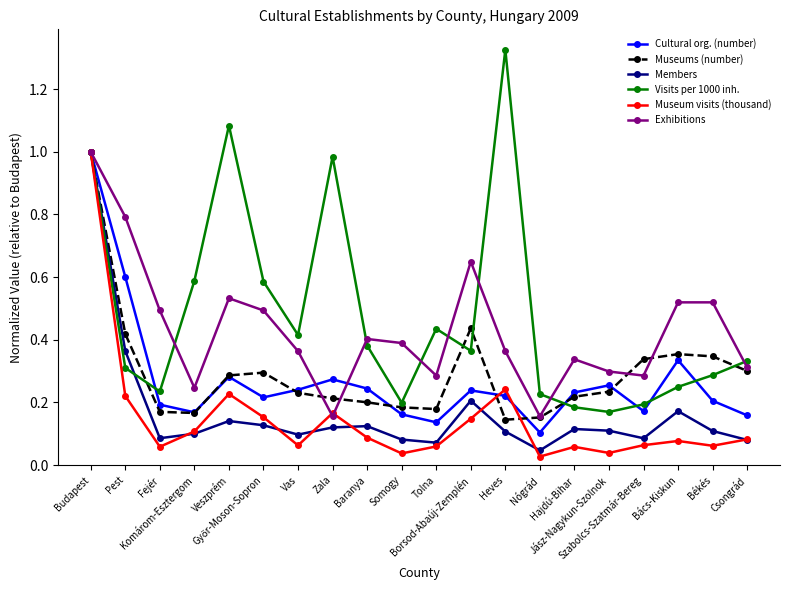

At which label does Visits per 1000 inh. reach its peak?

Heves